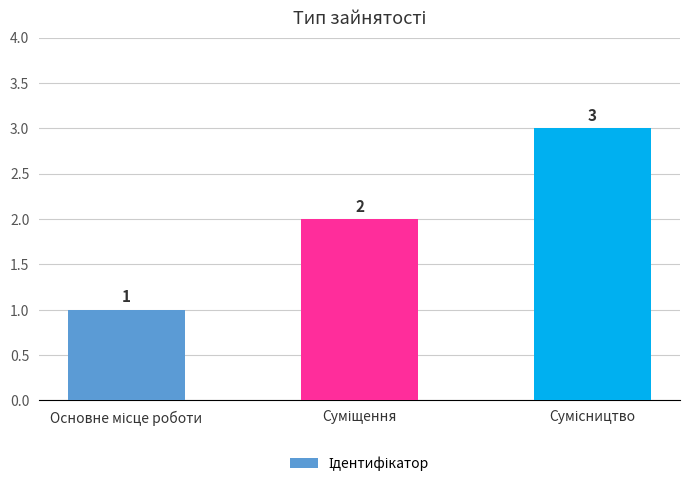

How many bars are there in total?

3